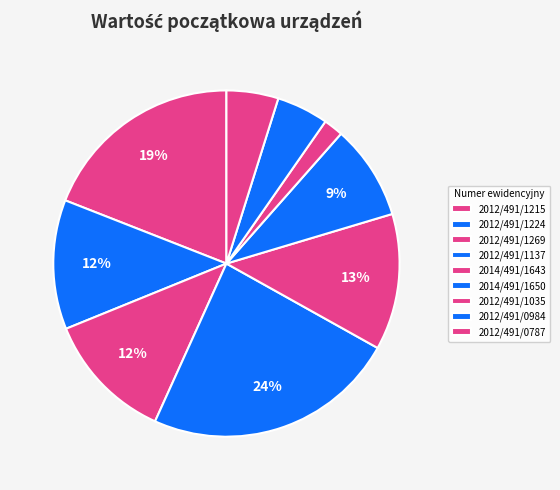

How many slices are in this pie chart?

9